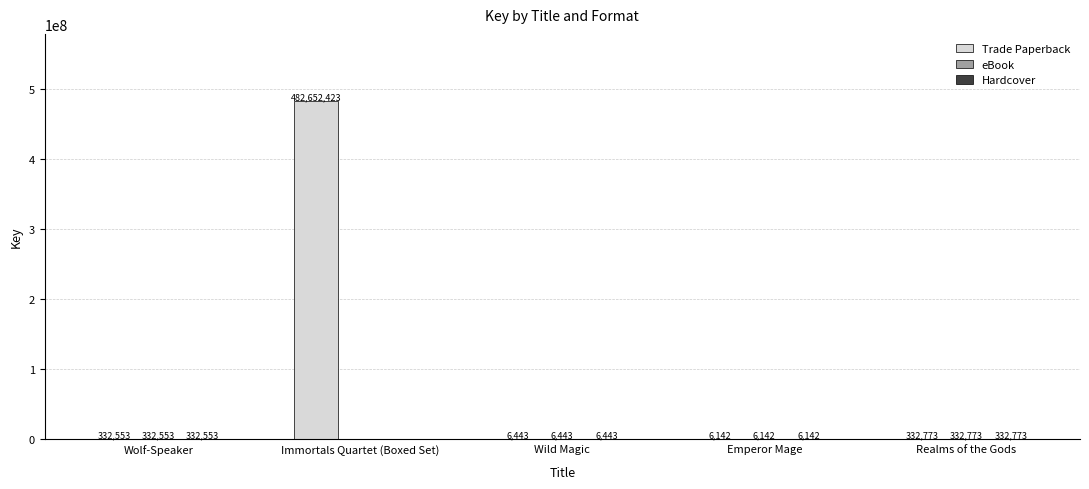

What is the total value across all series at Realms of the Gods?

998319